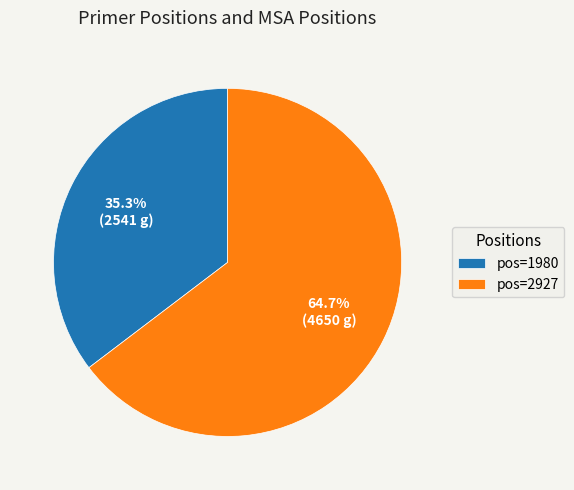

Combined, do pos=2927 and pos=1980 account for over 50%?

Yes